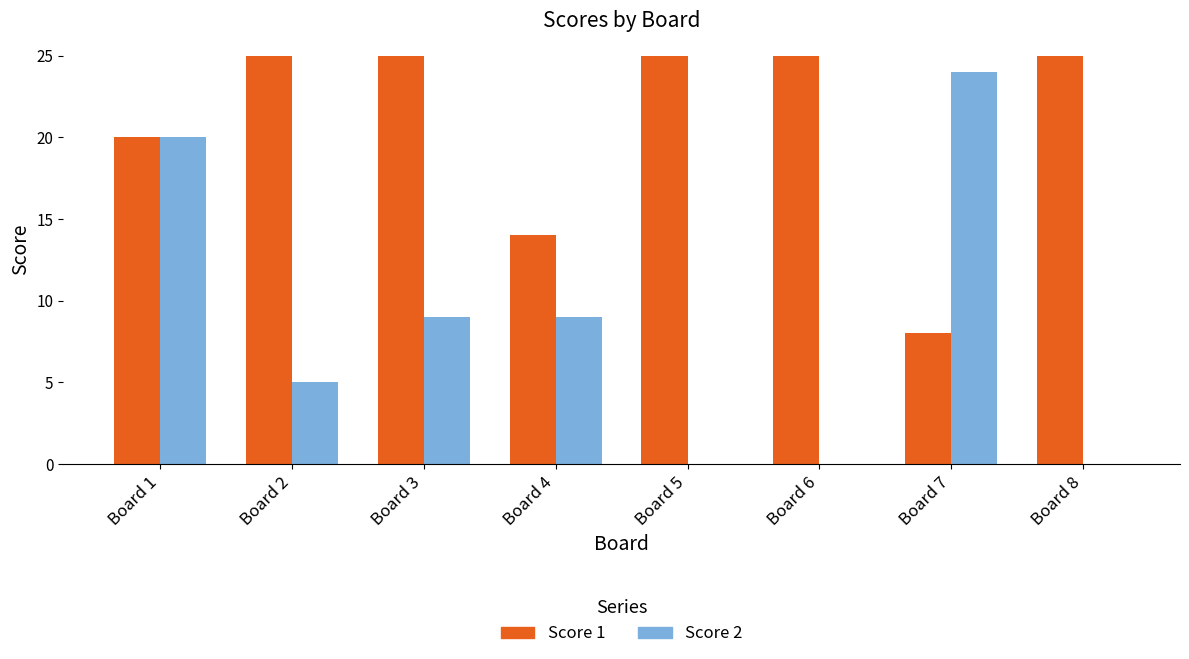

At which label is Score 1 closest to 16?

Board 4